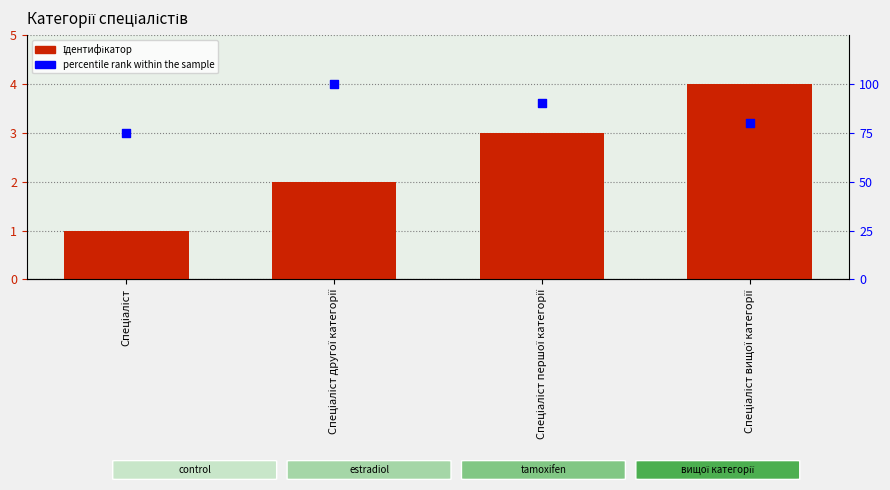

Which series has the largest total across all categories?

percentile rank within the sample